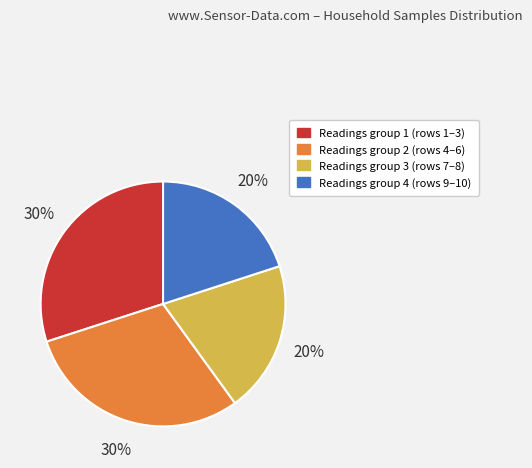

Does any single category account for the majority?

No